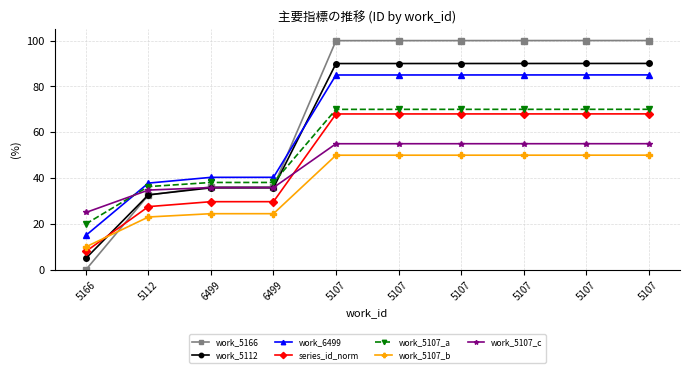

Does the chart have visible grid lines?

Yes